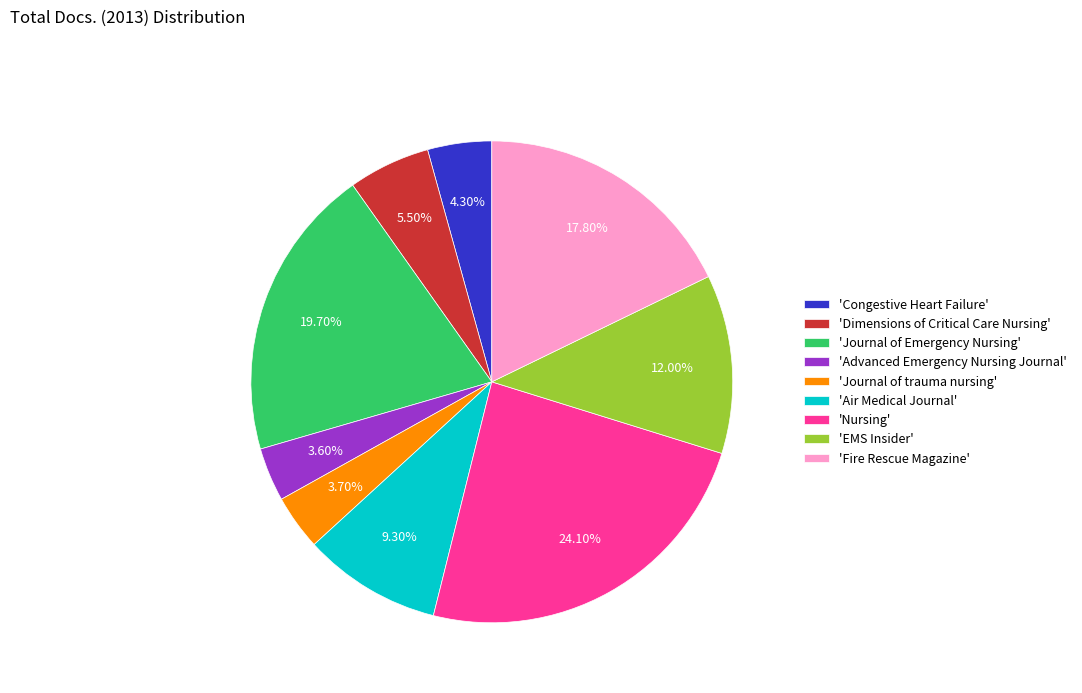

What is the largest slice in the pie chart?

'Nursing'